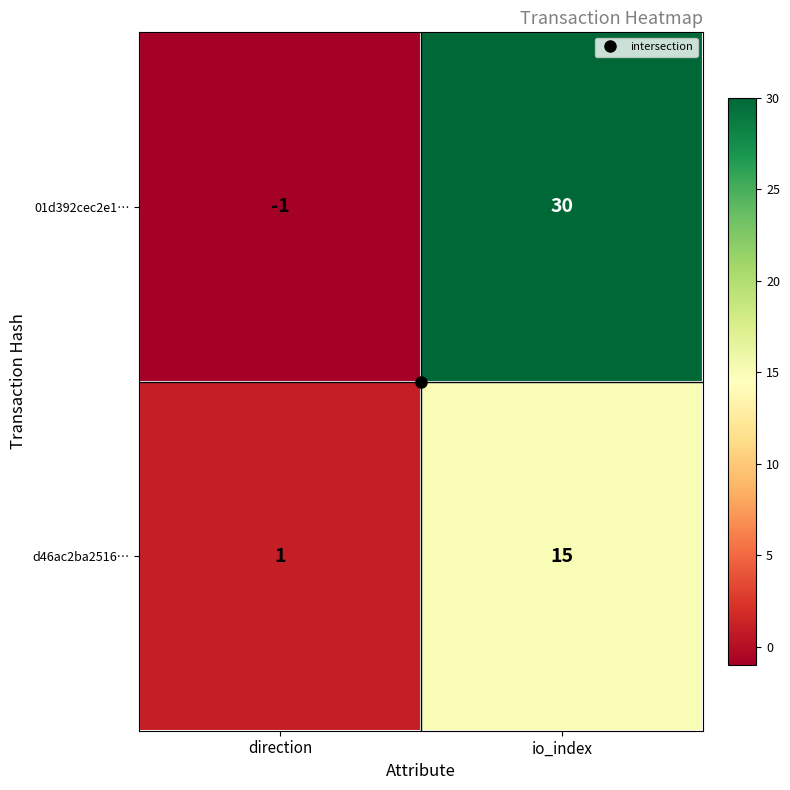

True or false: 01d392cec2e1… has a value of 30 at io_index.

True